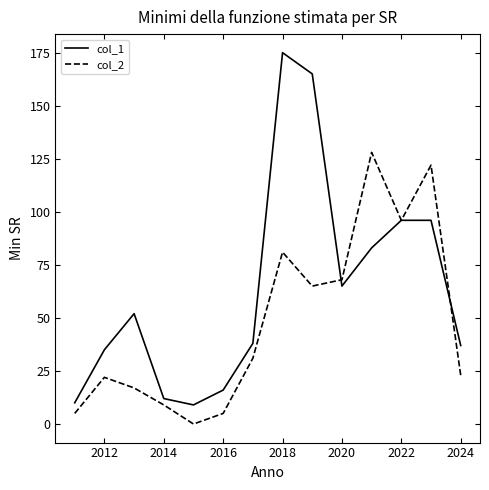

What is the greatest value displayed?

175